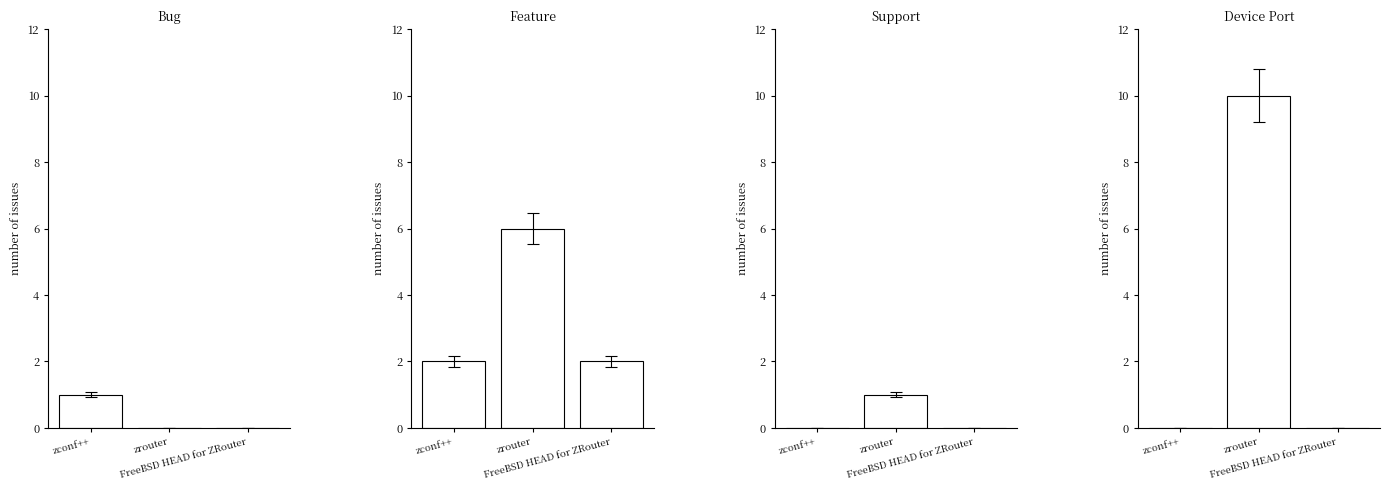

At how many categories does at least one series exceed 1?

3